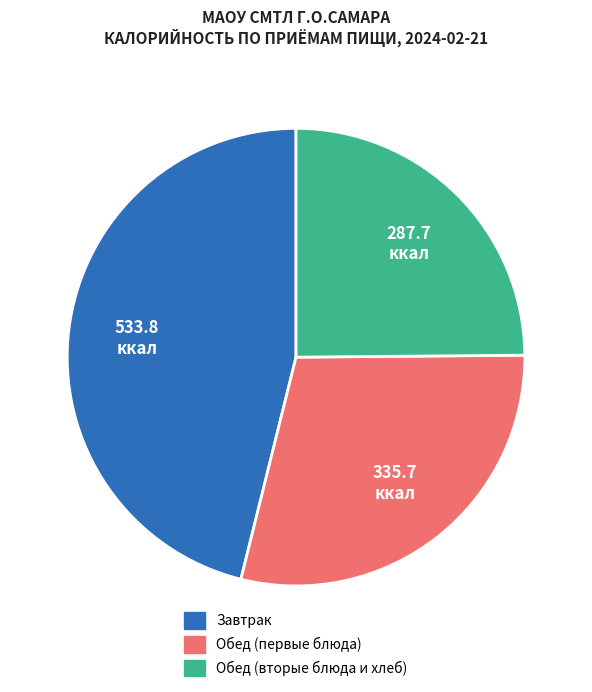

Is there any slice that represents more than half of the pie?

No